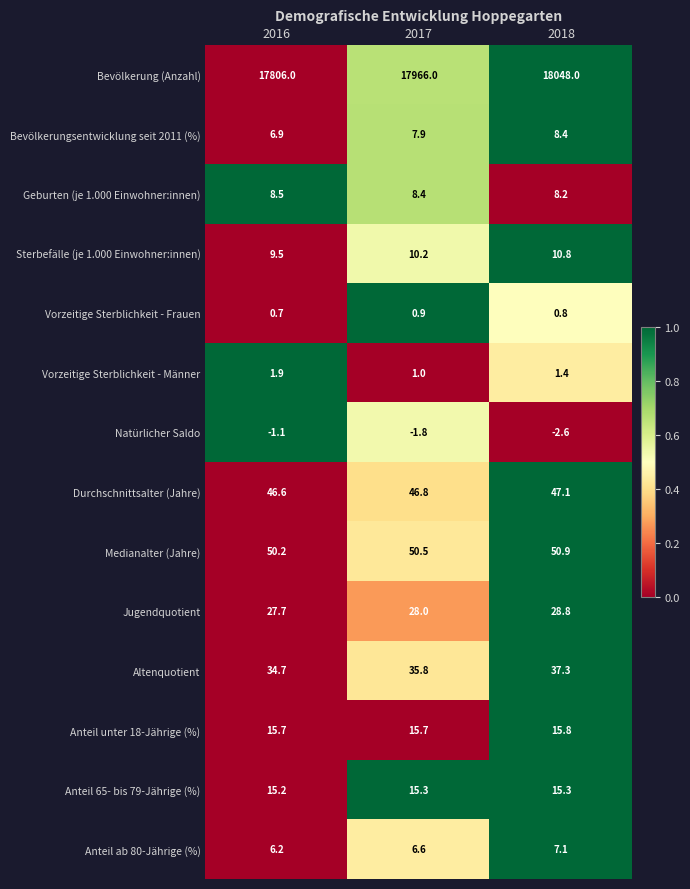

Which category has the lowest value in the Anteil 65- bis 79-Jährige (%) series?

2016